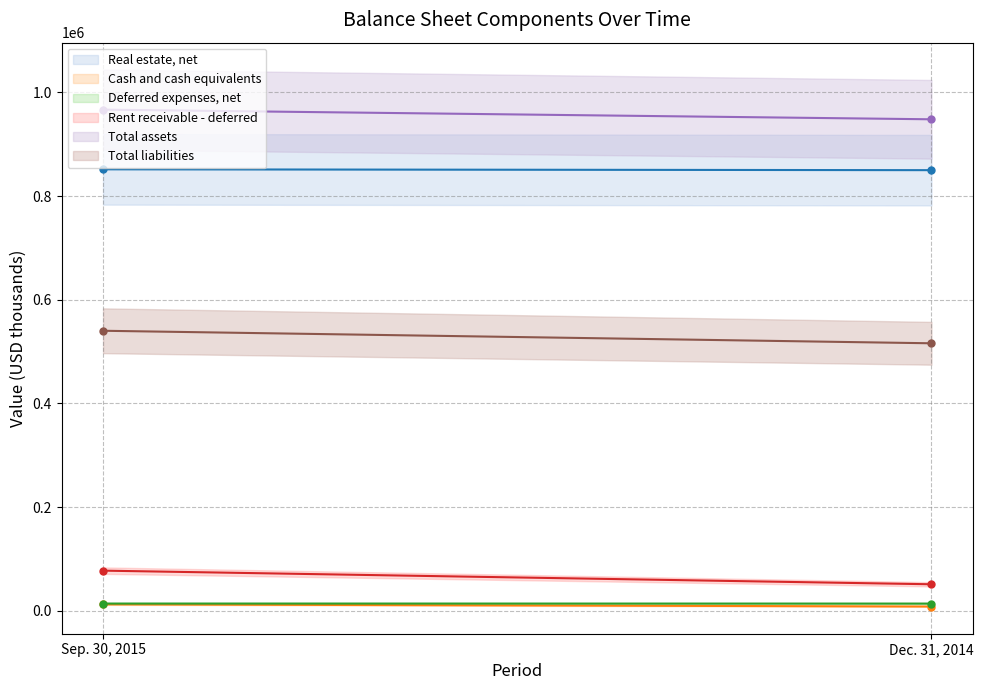

Which series changed the most between Sep. 30, 2015 and Dec. 31, 2014?

Rent receivable - deferred